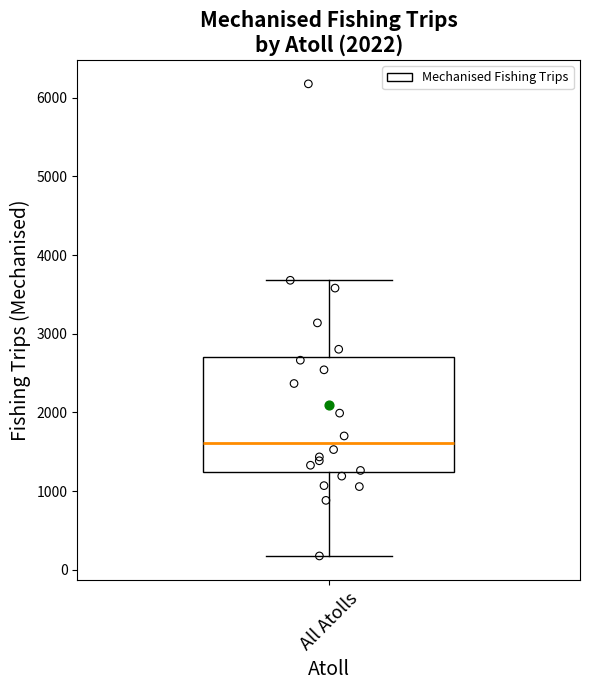

Where is the upper edge of the box for All Atolls on the y-axis? The values are not printed on the chart, so give them approximately, as read against the axis.

2700